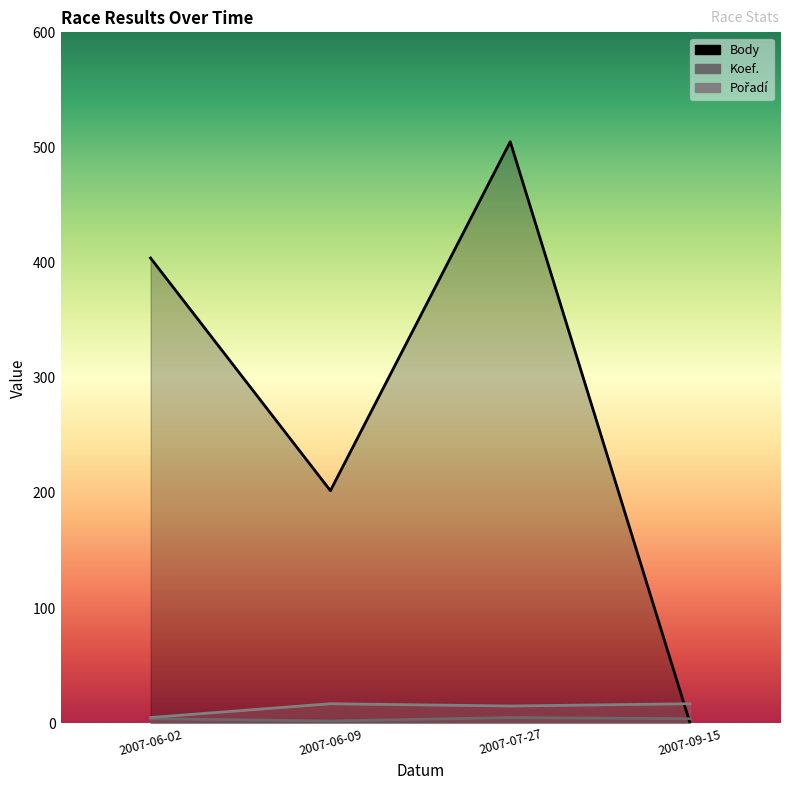

How many lines are shown in the chart?

3